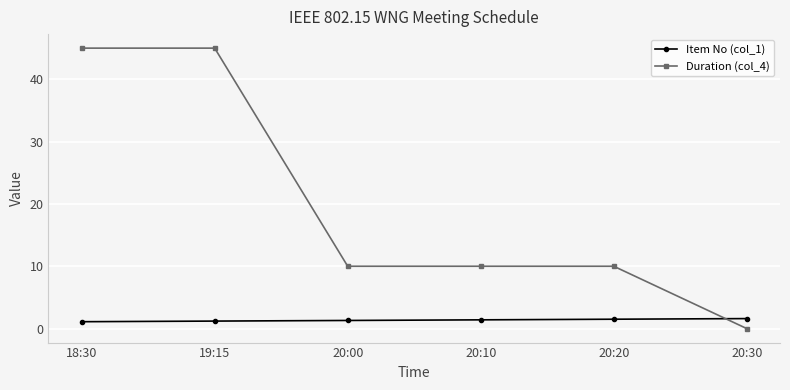

What position from the right is 20:20?

2